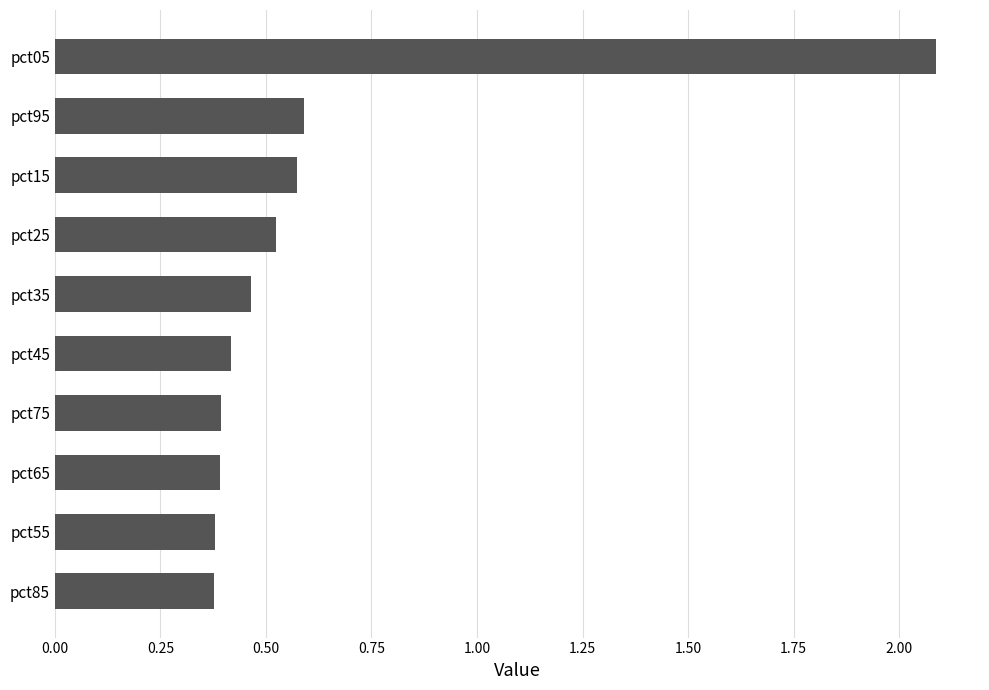

What is the greatest value displayed?

2.1